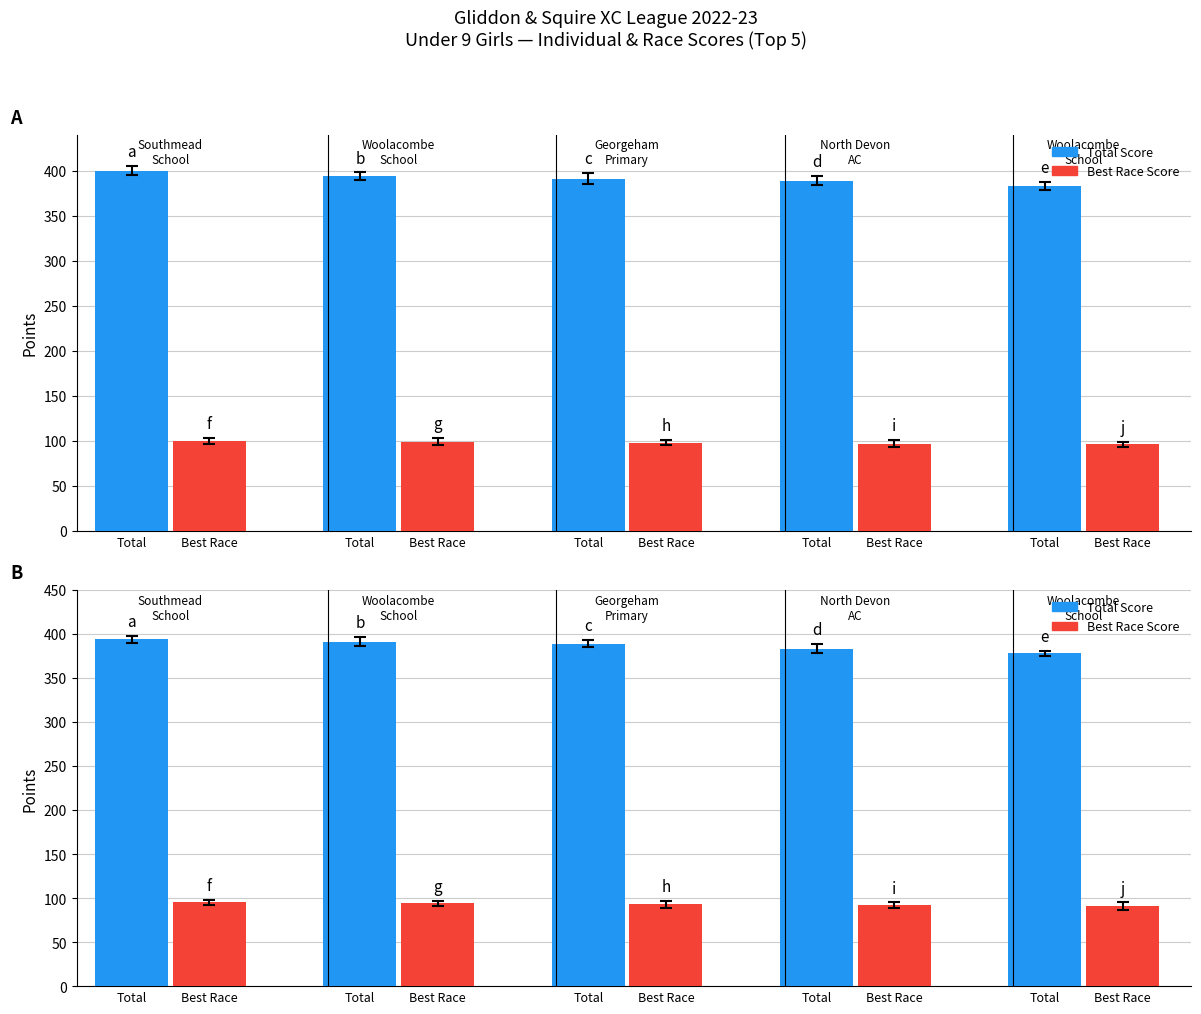

Which series has the largest total across all categories?

Total Score